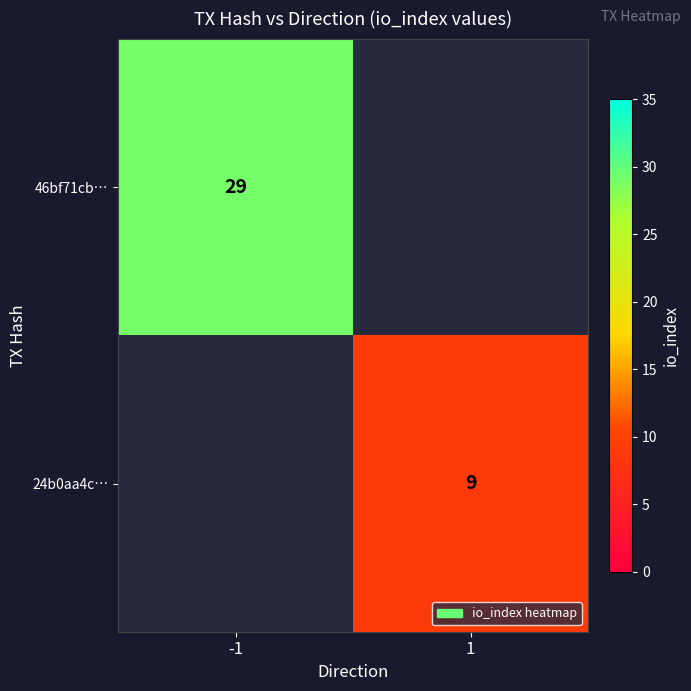

Is the value of 24b0aa4c… at 1 greater than the value of 46bf71cb… at -1?

No